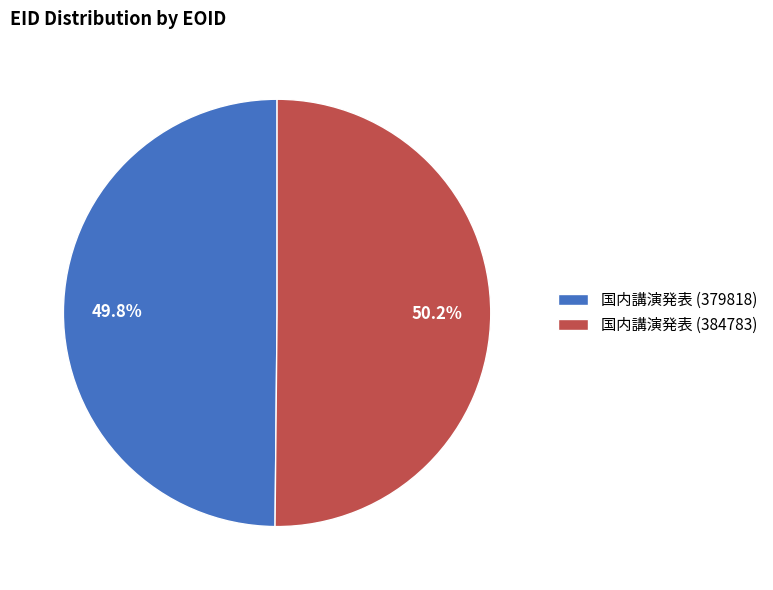

Is the sum of 国内講演発表 (379818) and 国内講演発表 (384783) greater than half?

Yes